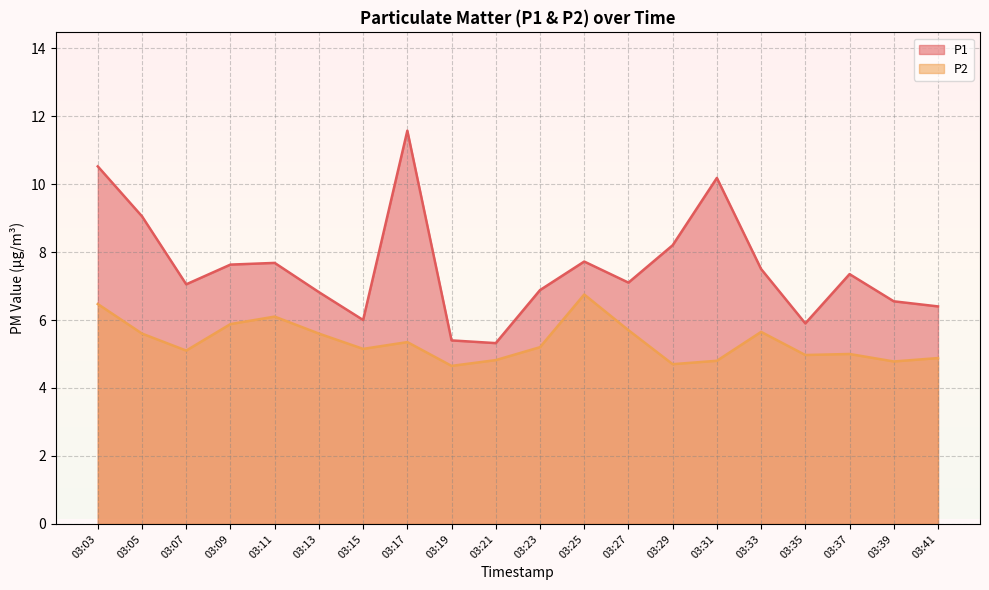

Where does the P1 series first go above 7?

03:03